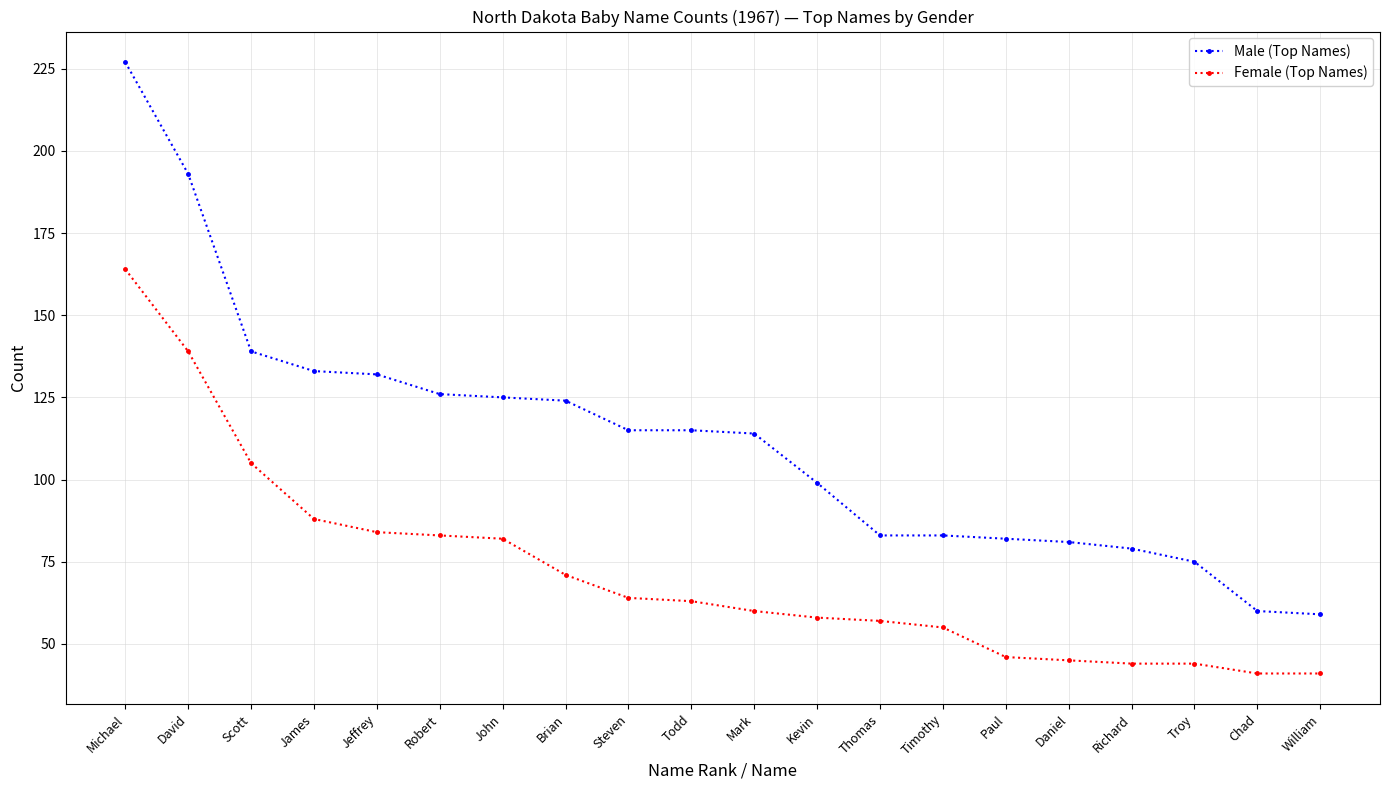

List the series in order of their overall mean, lowest first.

Female (Top Names), Male (Top Names)